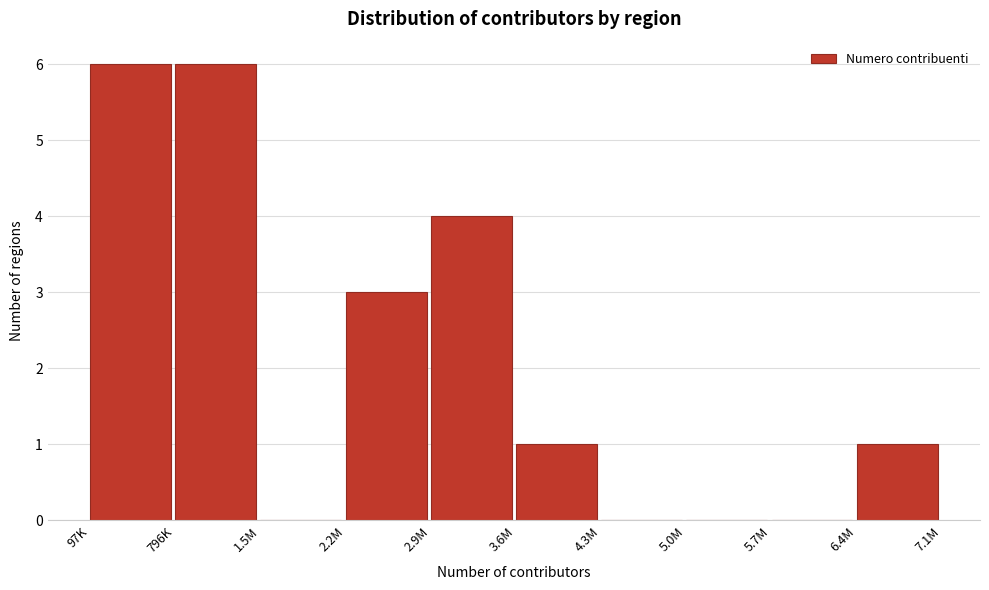

Reading left to right, list all the values displayed in this chart.

97K=6	796K=6	1.5M=0	2.2M=3	2.9M=4	3.6M=1	4.3M=0	5.0M=0	5.7M=0	6.4M=1